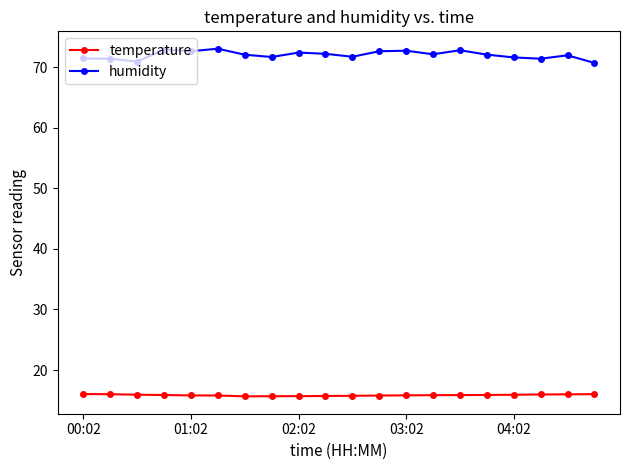

What is the maximum value shown in the chart?

73.1